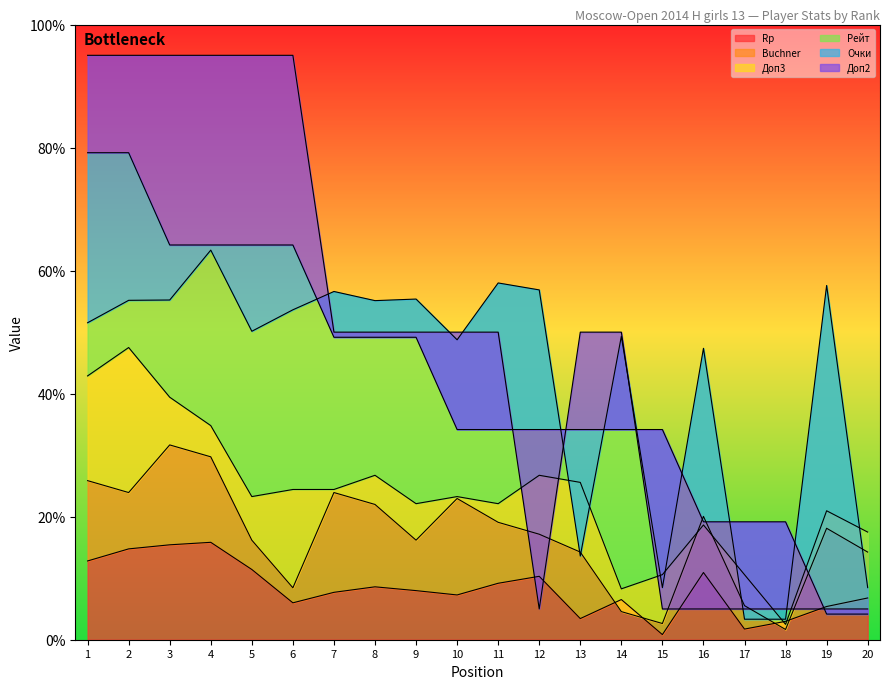

The value of Rp at 3 is 26.1. True or false?

False